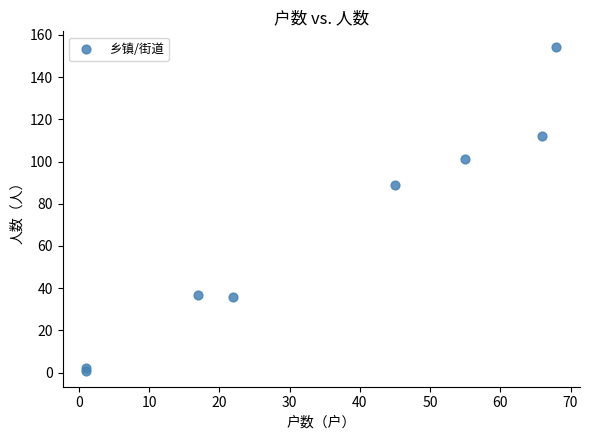

What Y value in the scatter plot is closest to 77?

89